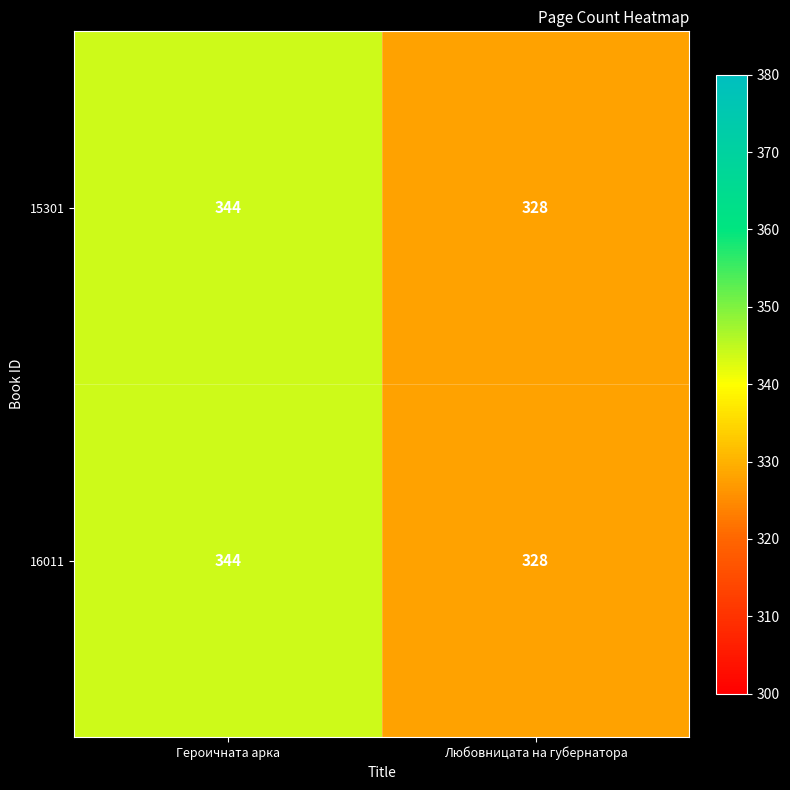

What is the maximum value shown in the chart?

344